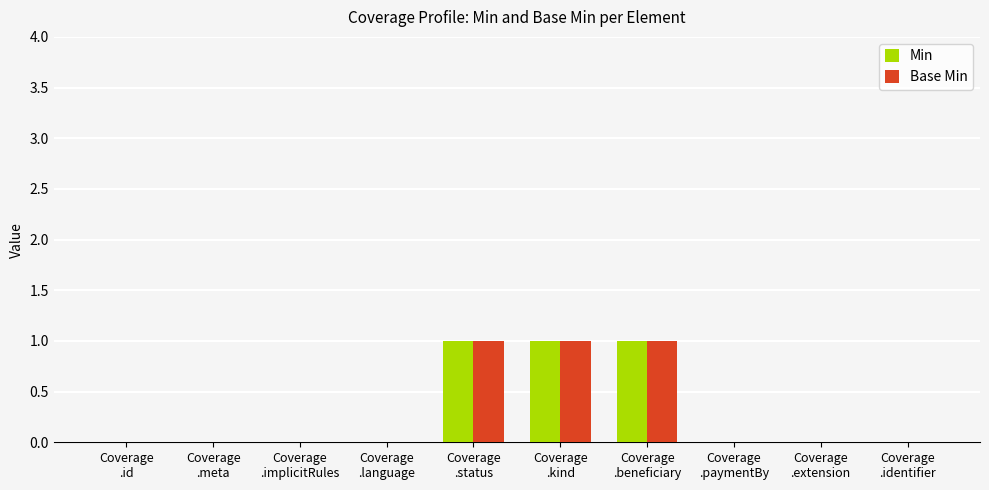

What is the sum of all Min values?

3